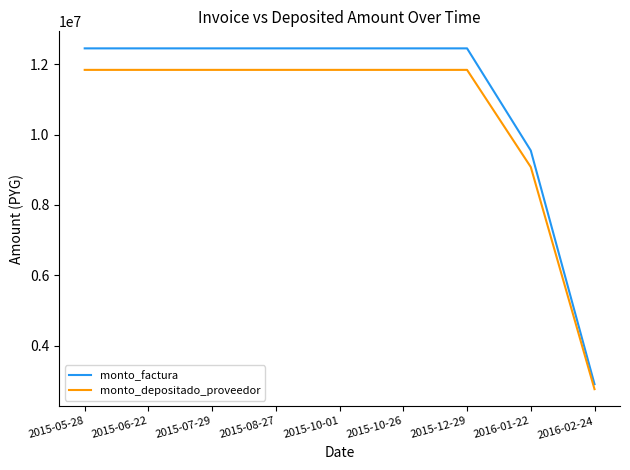

Which series has the widest spread of values?

monto_factura